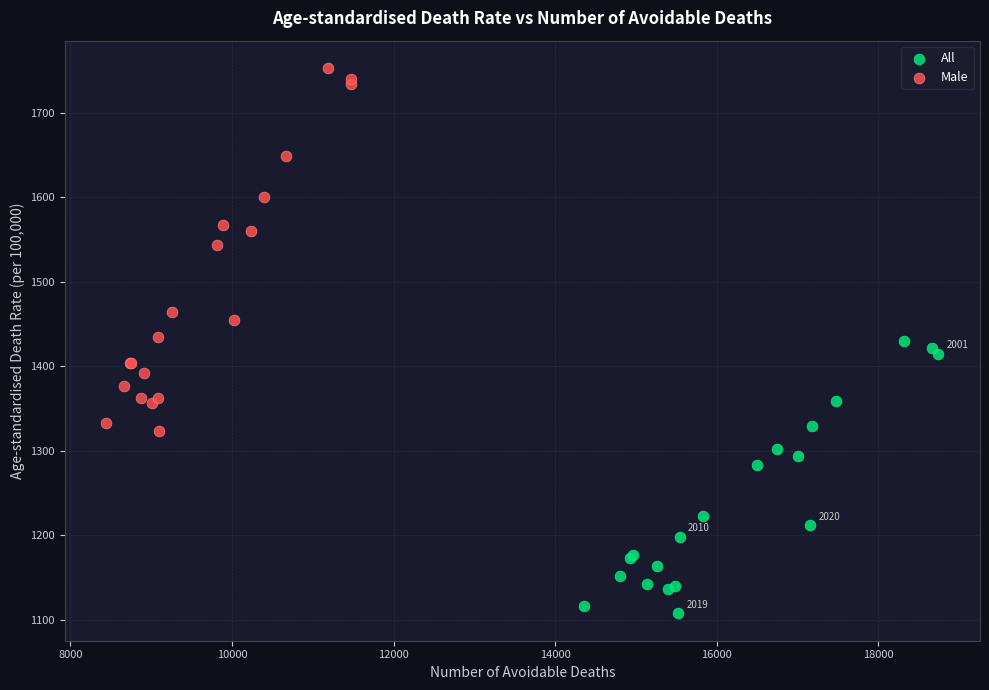

Which series contains the highest Y value?

Male